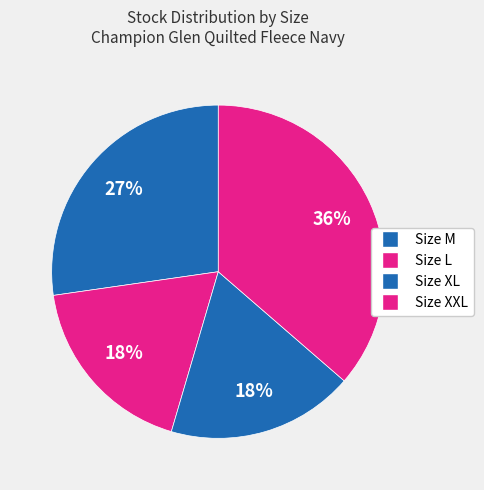

Is there a majority slice in this chart?

No